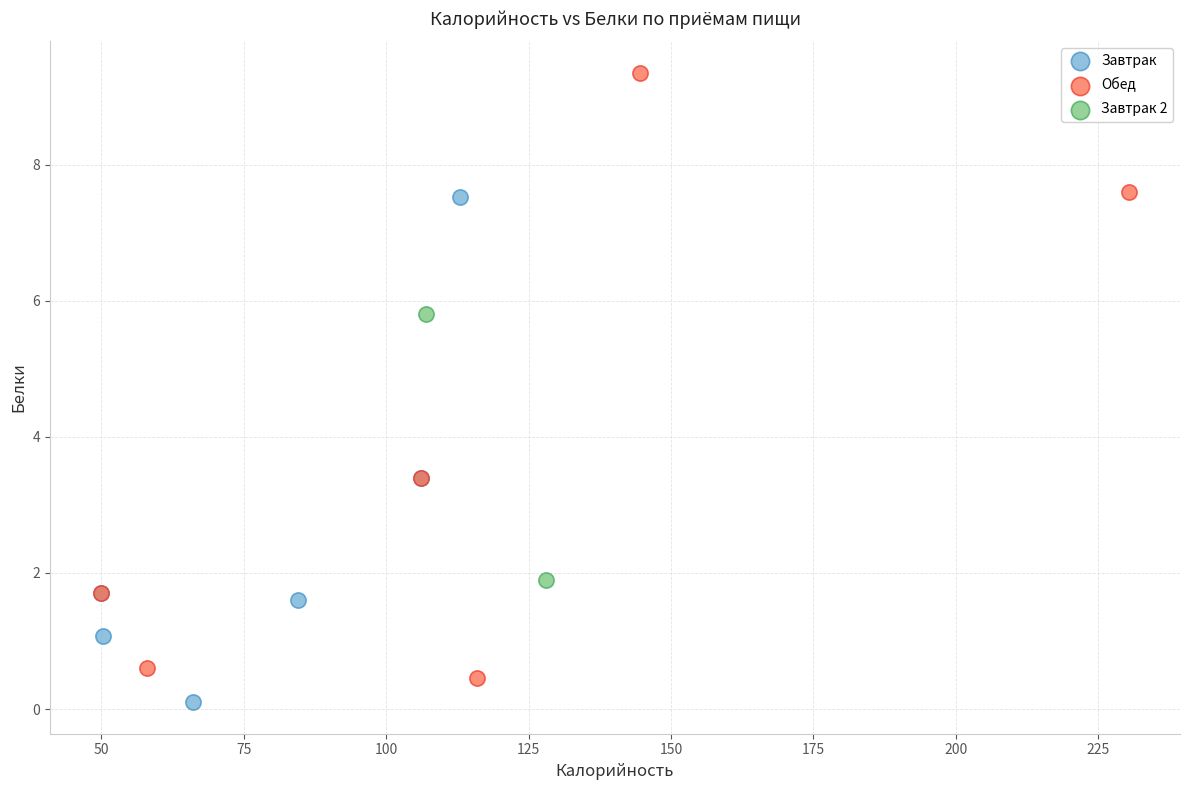

Which series reaches the minimum Y coordinate?

Завтрак